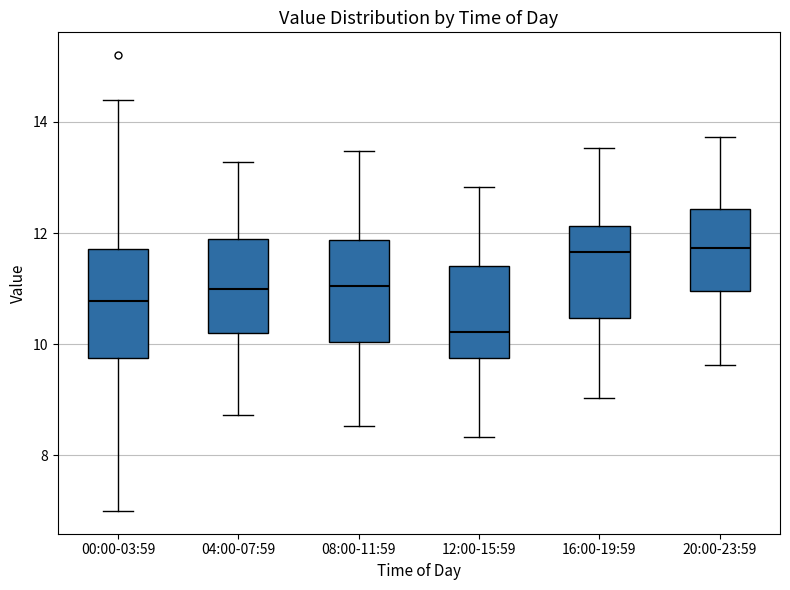

Where is the lower edge of the box for 16:00-19:59 on the y-axis? The values are not printed on the chart, so give them approximately, as read against the axis.

10.4